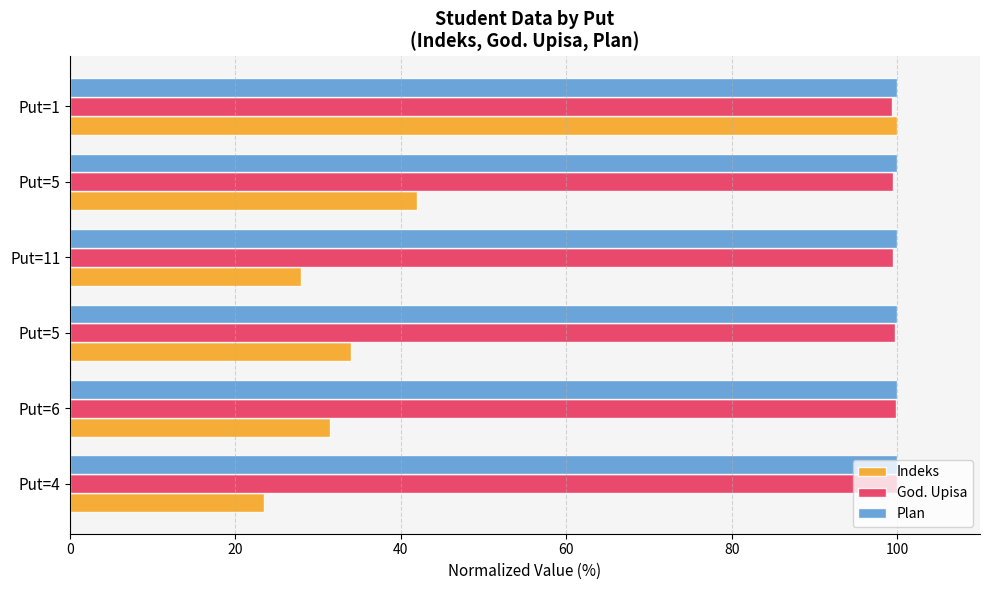

How many data points in Indeks are above 33?

3